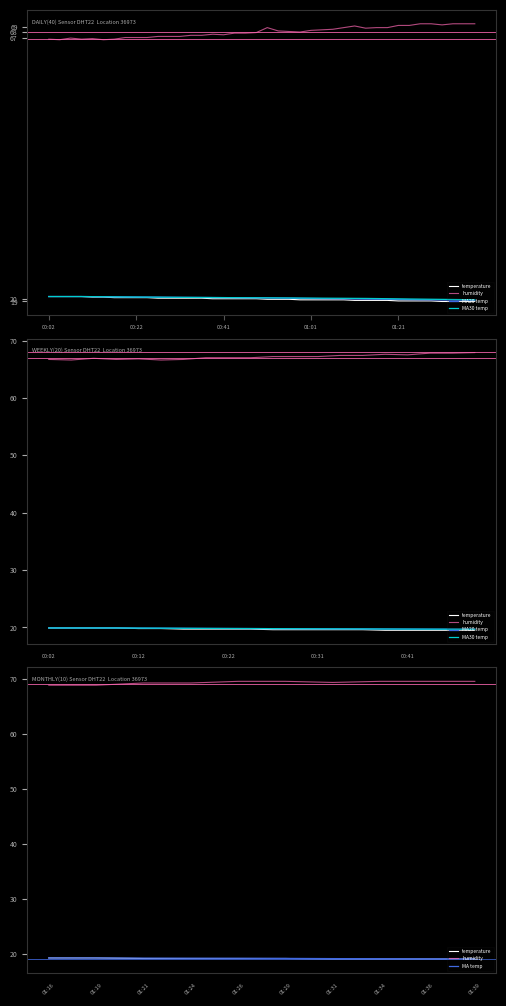

At which label is temperature closest to 19?

01:31